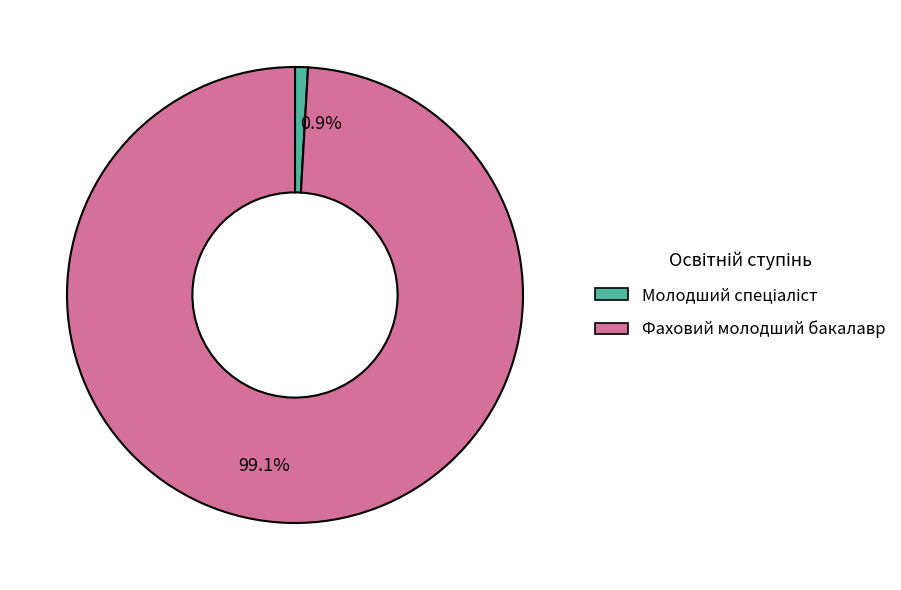

How many slices are in this pie chart?

2